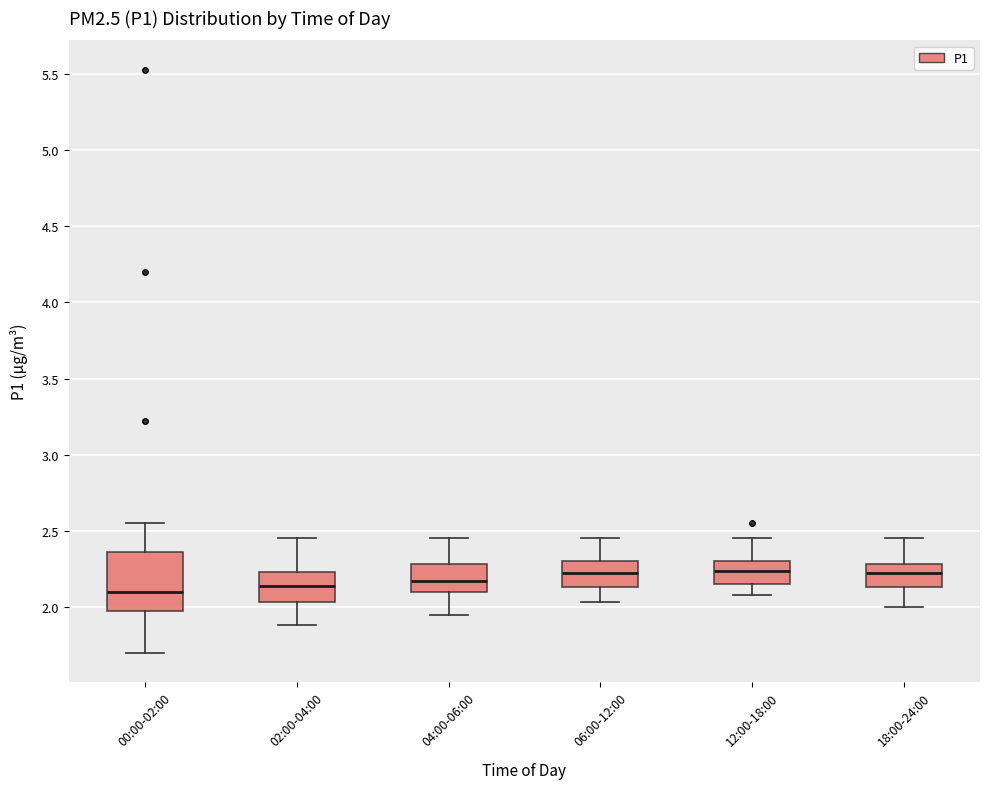

Reading left to right, read every box against the y-axis: the position of its median line, the range the box covers, and the ends of its whiskers. The values are not printed on the chart, so give them approximately, as read against the axis.

00:00-02:00: median 2.10, box 1.95 to 2.35, whiskers 1.70 to 2.55
02:00-04:00: median 2.15, box 2.05 to 2.25, whiskers 1.90 to 2.45
04:00-06:00: median 2.15, box 2.10 to 2.30, whiskers 1.95 to 2.45
06:00-12:00: median 2.20, box 2.15 to 2.30, whiskers 2.05 to 2.45
12:00-18:00: median 2.25, box 2.15 to 2.30, whiskers 2.10 to 2.45
18:00-24:00: median 2.20, box 2.15 to 2.30, whiskers 2.00 to 2.45